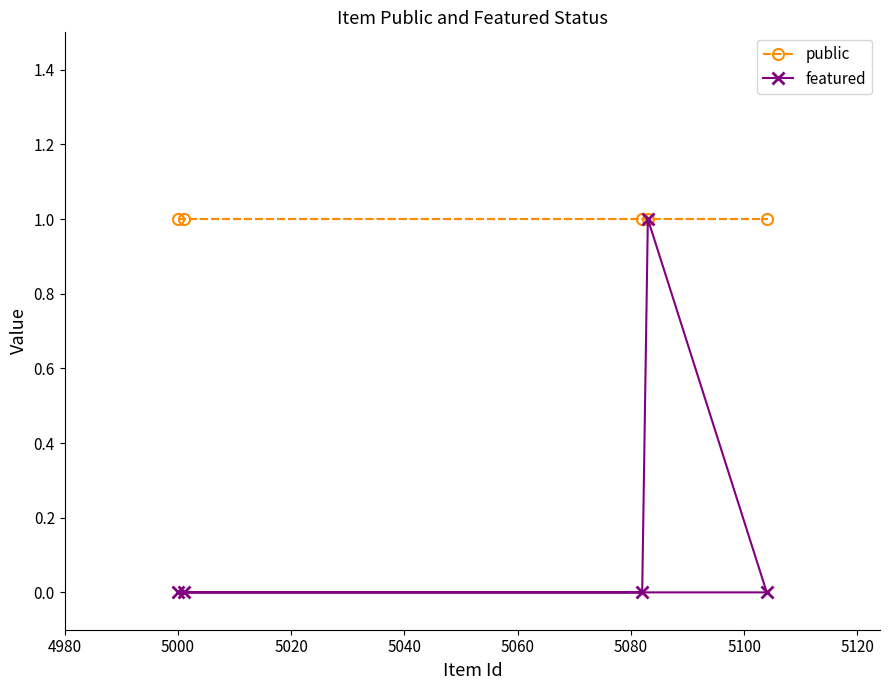

Which series has the largest range (max minus min)?

featured